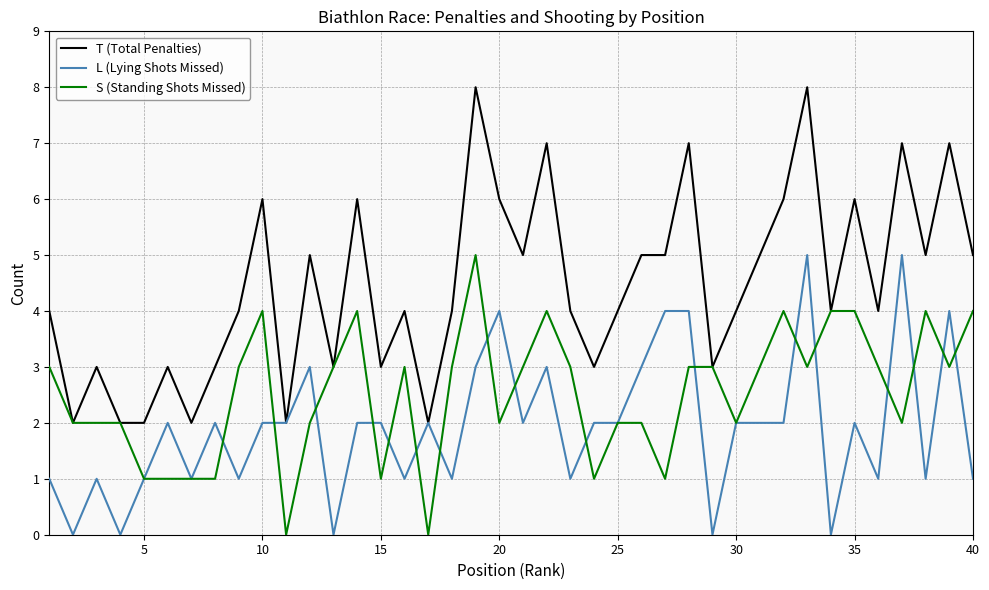

Which series has the largest total across all categories?

T (Total Penalties)